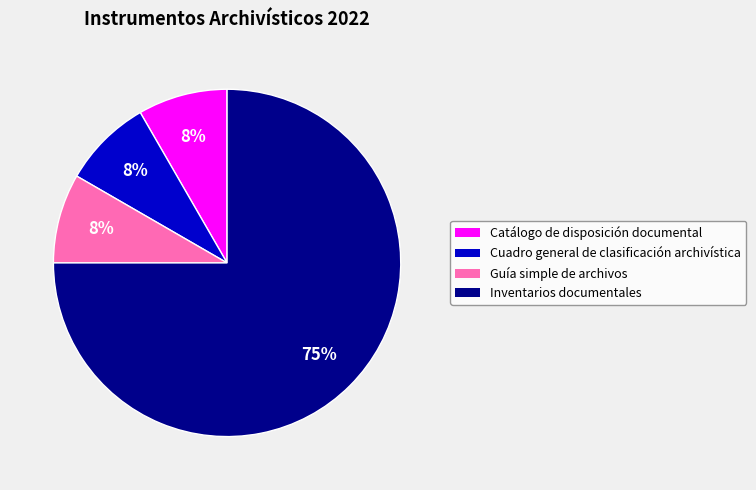

Is it true that Guía simple de archivos is 15% of the pie?

False